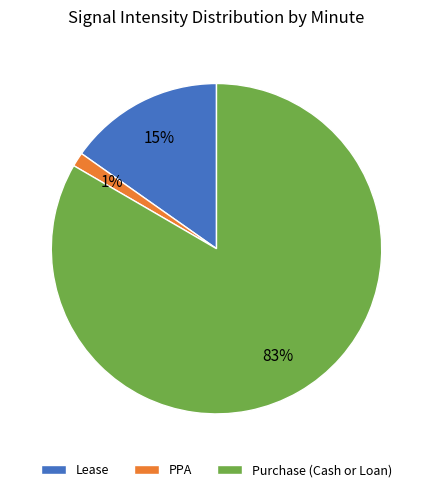

To the nearest percent, what is the average slice percentage?

33%